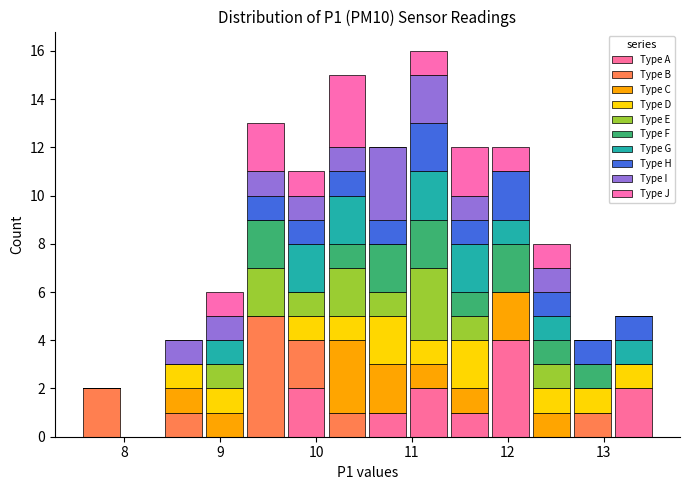

Reading left to right, list every stacked bar in this chart as the range it spans on the x-axis followed by its total height. Neither the bar edges nor the heights are printed on the chart, so give them approximately, as read against the axes.

7.6 to 8.0: 2
8.0 to 8.4: 0
8.4 to 8.8: 4
8.8 to 9.3: 6
9.3 to 9.7: 13
9.7 to 10.1: 11
10.1 to 10.5: 15
10.5 to 11.0: 12
11.0 to 11.4: 16
11.4 to 11.8: 12
11.8 to 12.2: 12
12.2 to 12.7: 8
12.7 to 13.1: 4
13.1 to 13.5: 5